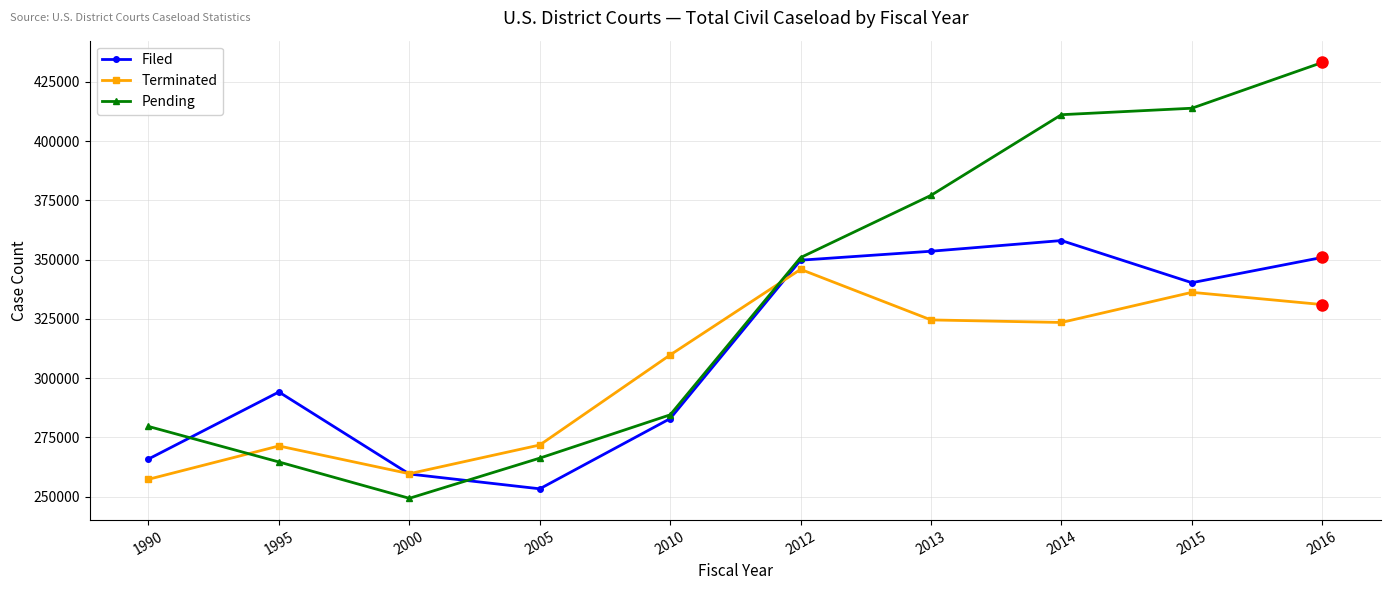

How many series are shown in this chart?

3